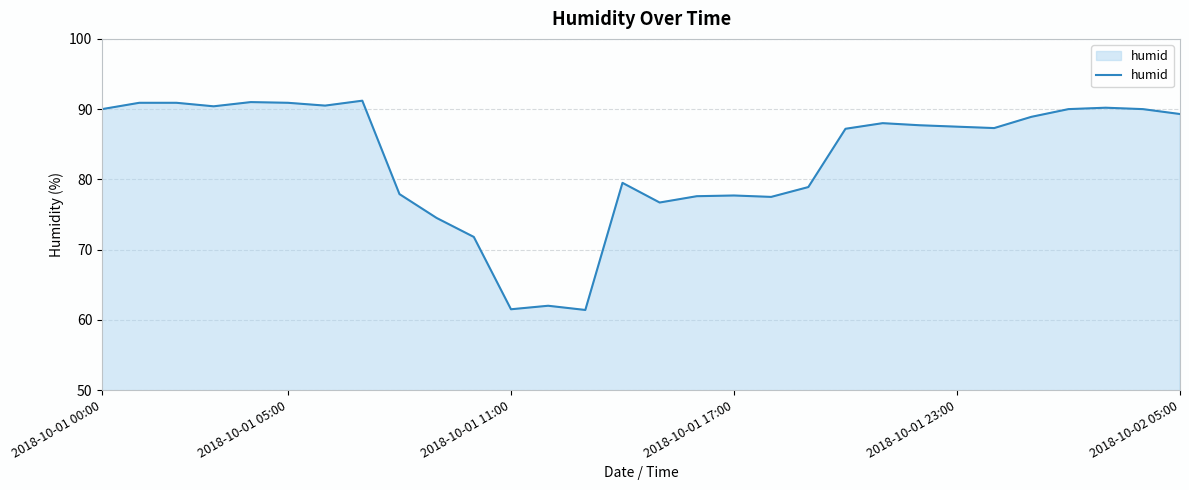

What is the greatest value displayed?

91.2